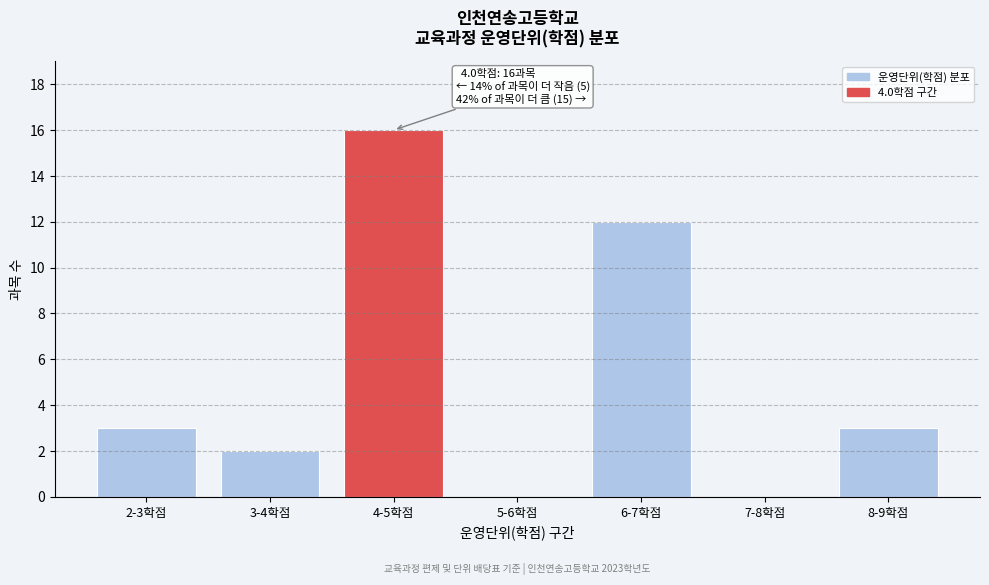

Reading right to left, transcribe all the data shown in this chart.

8-9학점=3	7-8학점=0	6-7학점=12	5-6학점=0	4-5학점=16	3-4학점=2	2-3학점=3